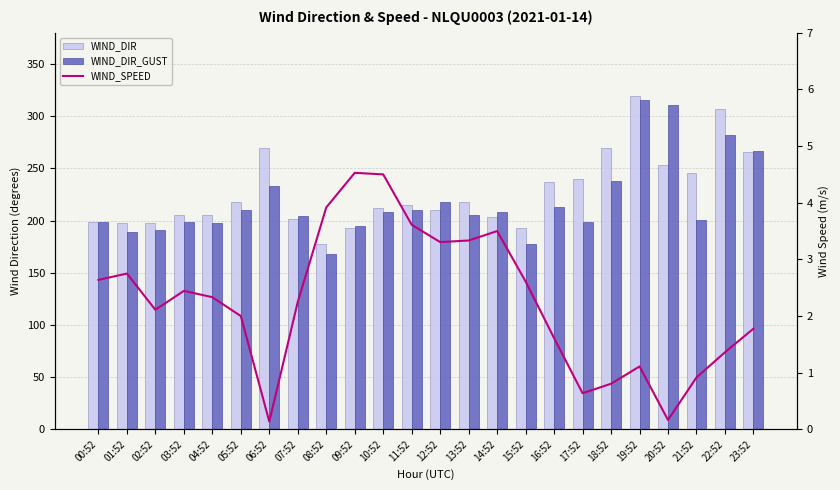

What is the difference between the WIND_DIR values at 19:52 and 11:52?

104.0